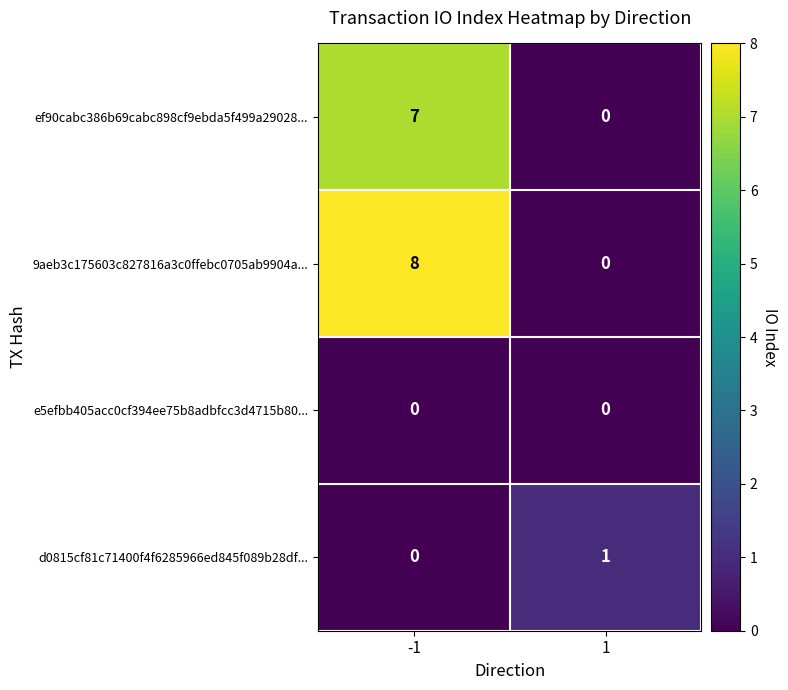

The value of 9aeb3c175603c827816a3c0ffebc0705ab9904a... at -1 is 3. True or false?

False